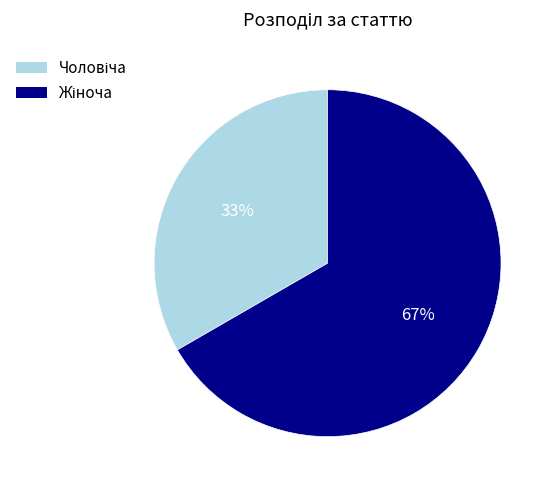

Is there any slice that represents more than half of the pie?

Yes